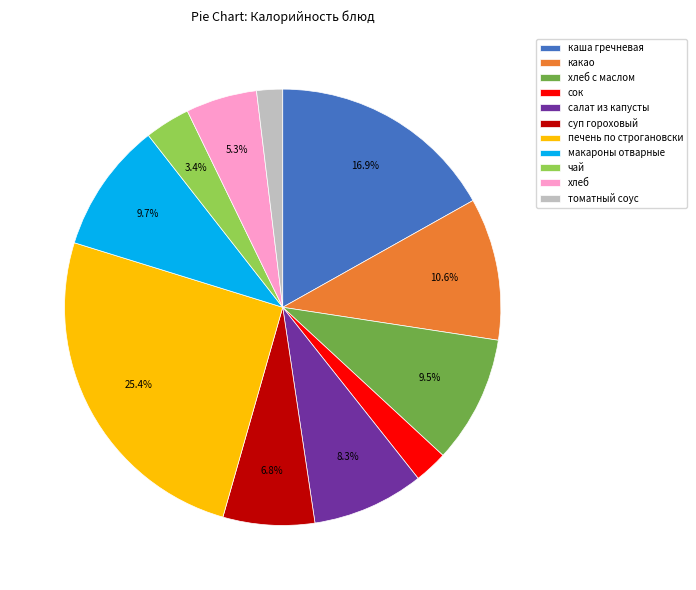

True or false: макароны отварные accounts for 18% of the total.

False